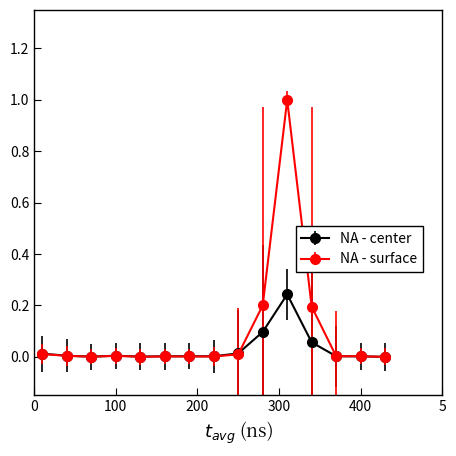

Which series has the largest range (max minus min)?

NA - surface